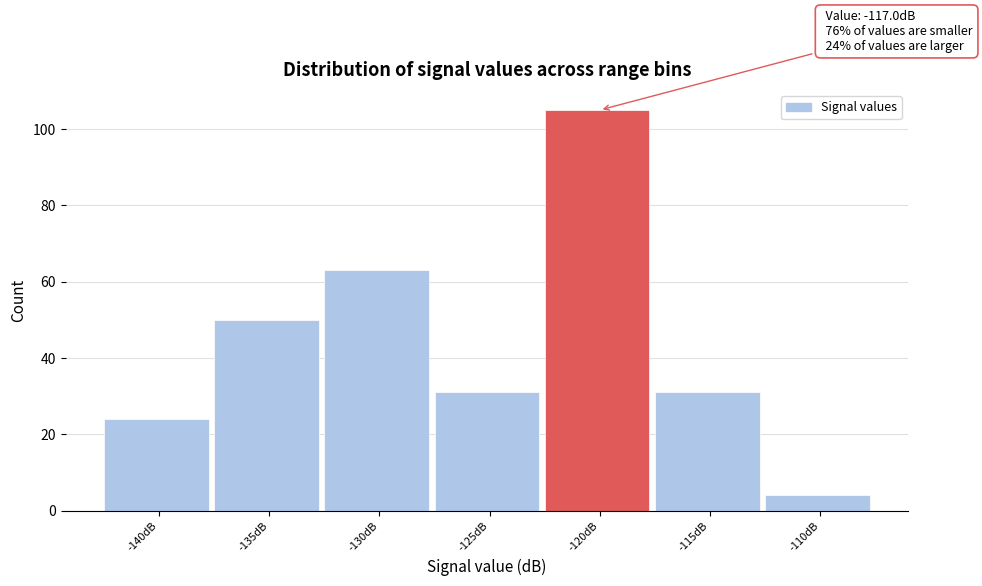

Reading left to right, extract all data points from this chart.

-140dB=24	-135dB=50	-130dB=63	-125dB=31	-120dB=105	-115dB=31	-110dB=4